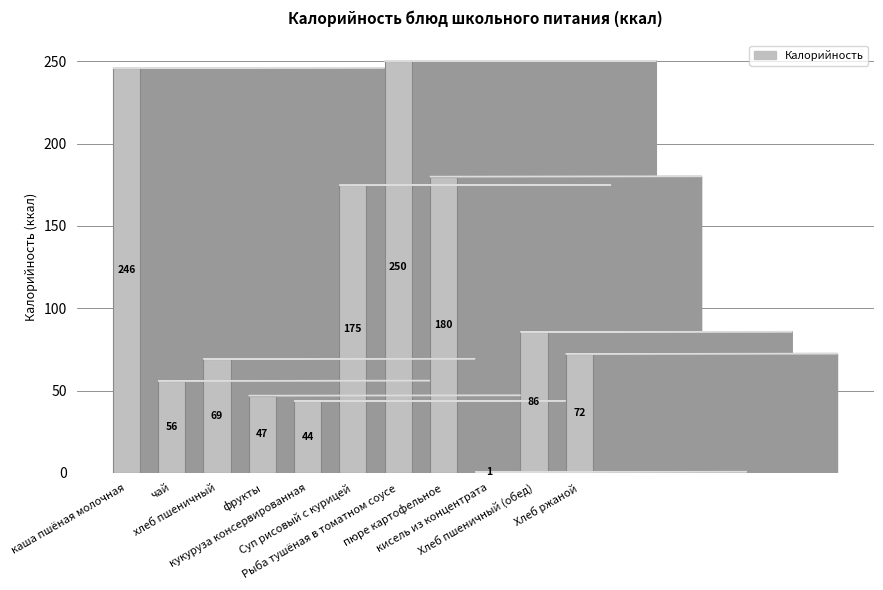

What is the maximum value shown in the chart?

250.2